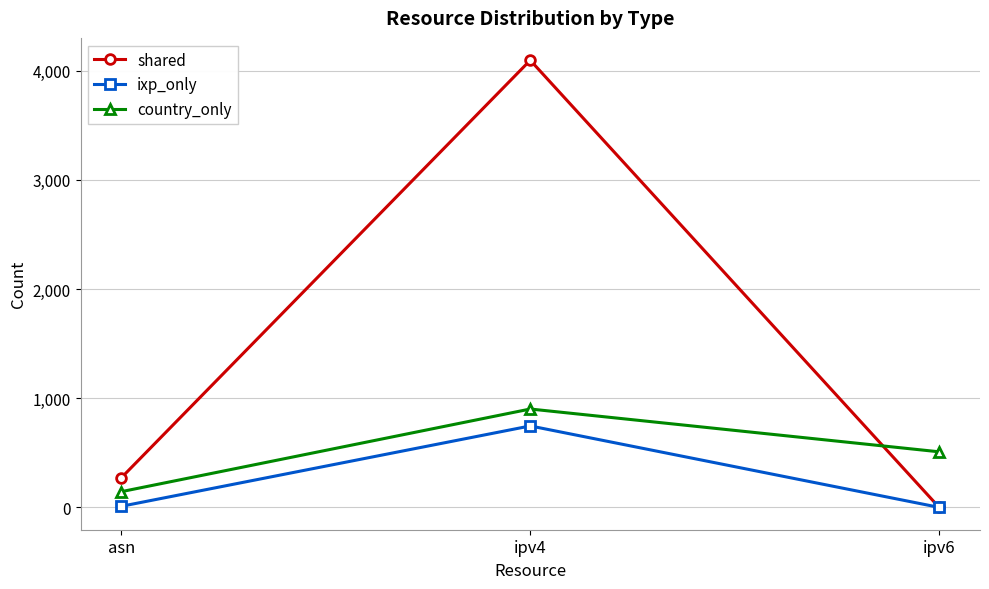

How many values in the shared series are below 272?

1